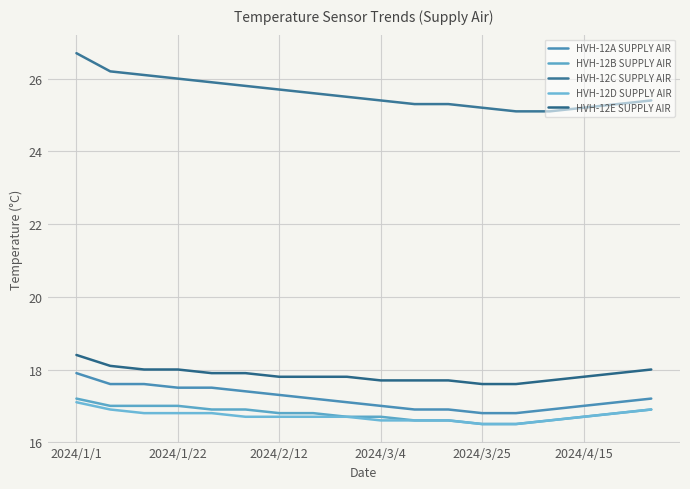

Reading left to right, what are all the values shown in this chart?

HVH-12A SUPPLY AIR: 17.9	17.6	17.6	17.5	17.5	17.4	17.3	17.2	17.1	17.0	16.9	16.9	16.8	16.8	16.9	17.0	17.1	17.2
HVH-12B SUPPLY AIR: 17.2	17.0	17.0	17.0	16.9	16.9	16.8	16.8	16.7	16.7	16.6	16.6	16.5	16.5	16.6	16.7	16.8	16.9
HVH-12C SUPPLY AIR: 26.7	26.2	26.1	26.0	25.9	25.8	25.7	25.6	25.5	25.4	25.3	25.3	25.2	25.1	25.1	25.2	25.3	25.4
HVH-12D SUPPLY AIR: 17.1	16.9	16.8	16.8	16.8	16.7	16.7	16.7	16.7	16.6	16.6	16.6	16.5	16.5	16.6	16.7	16.8	16.9
HVH-12E SUPPLY AIR: 18.4	18.1	18.0	18.0	17.9	17.9	17.8	17.8	17.8	17.7	17.7	17.7	17.6	17.6	17.7	17.8	17.9	18.0